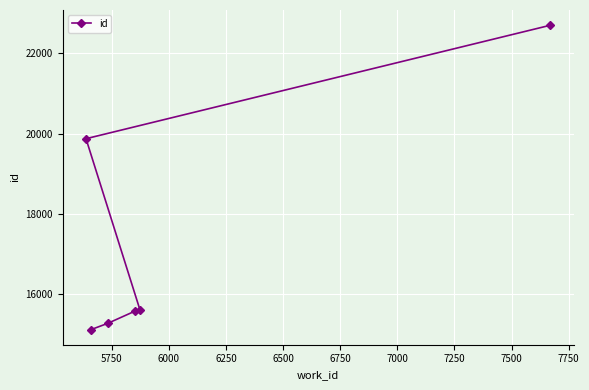

What is the difference between the second highest and second lowest values?

4595